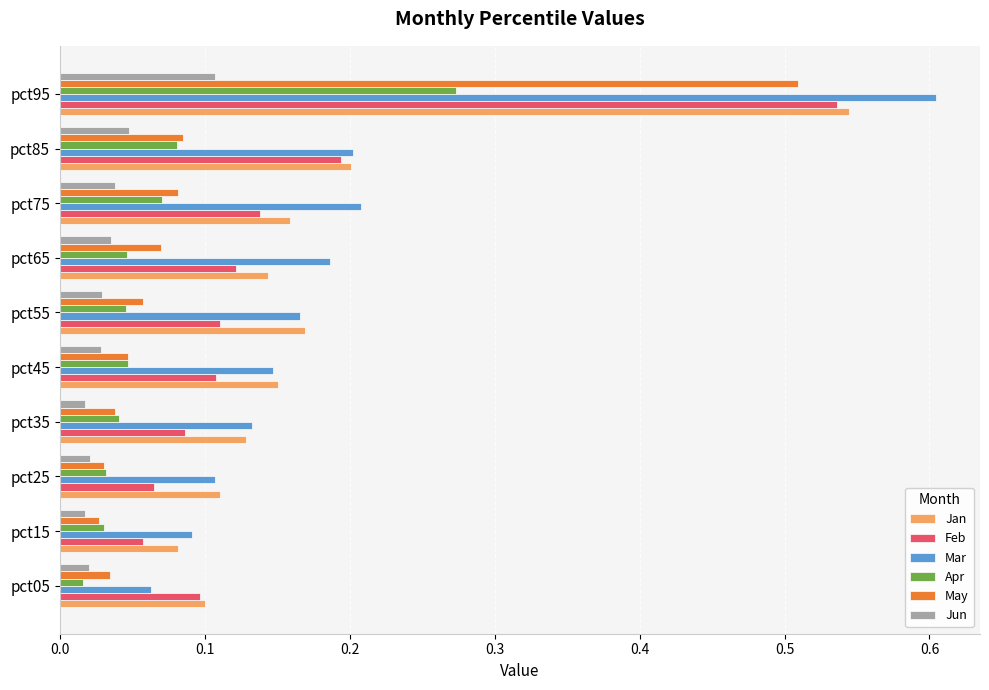

At how many categories does at least one series exceed 0?

10